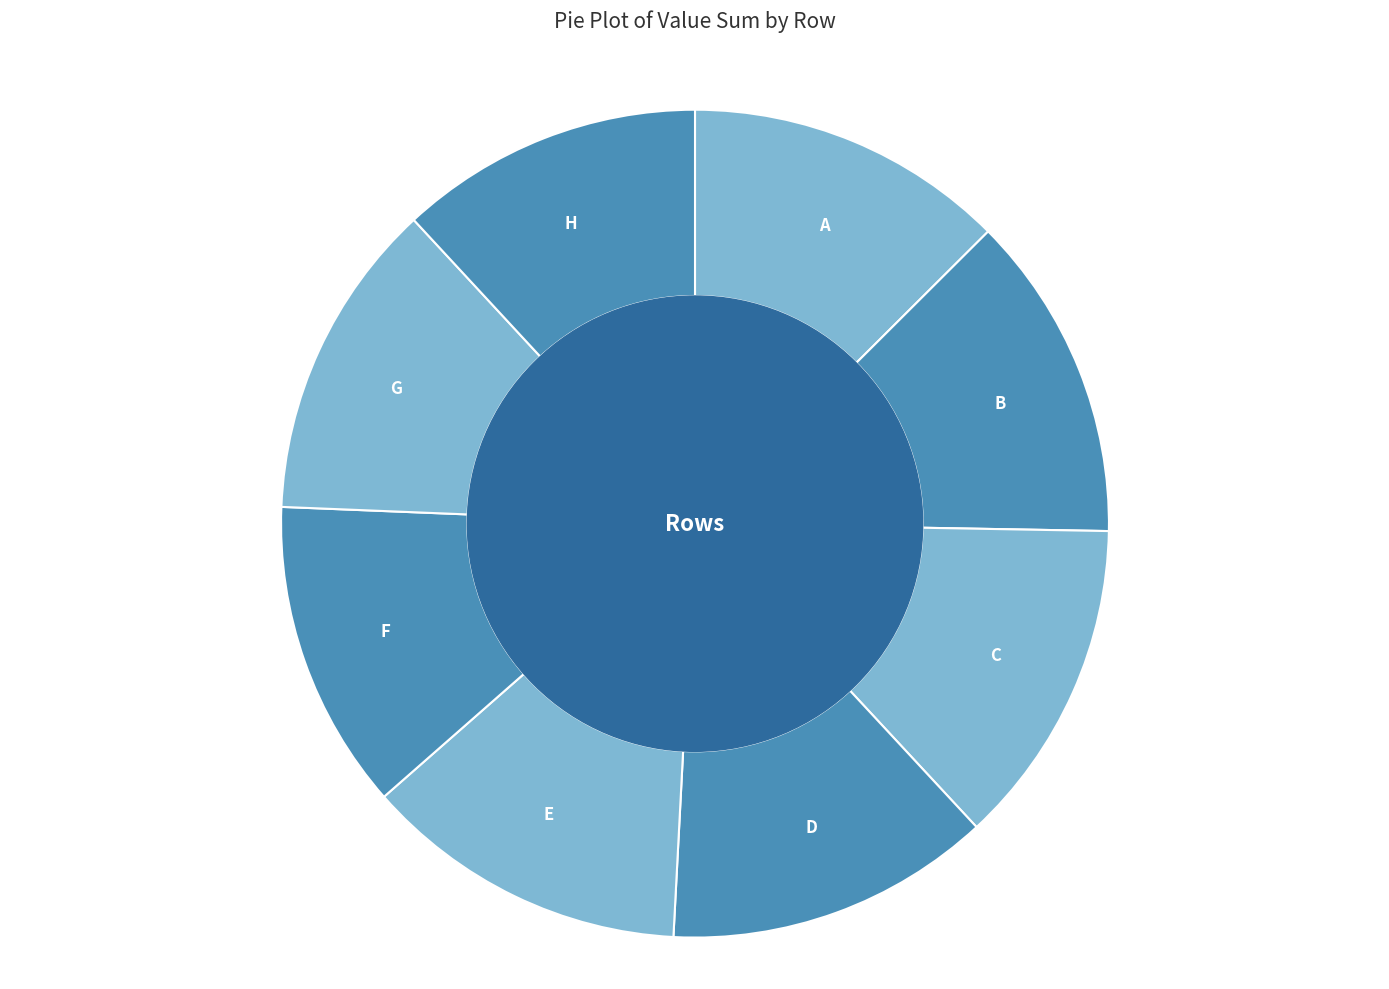

Approximately how many times larger is the value at B compared to A?

1.0